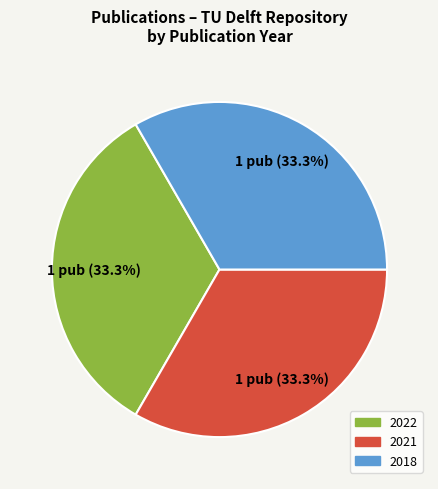

Is there any slice that represents more than half of the pie?

No